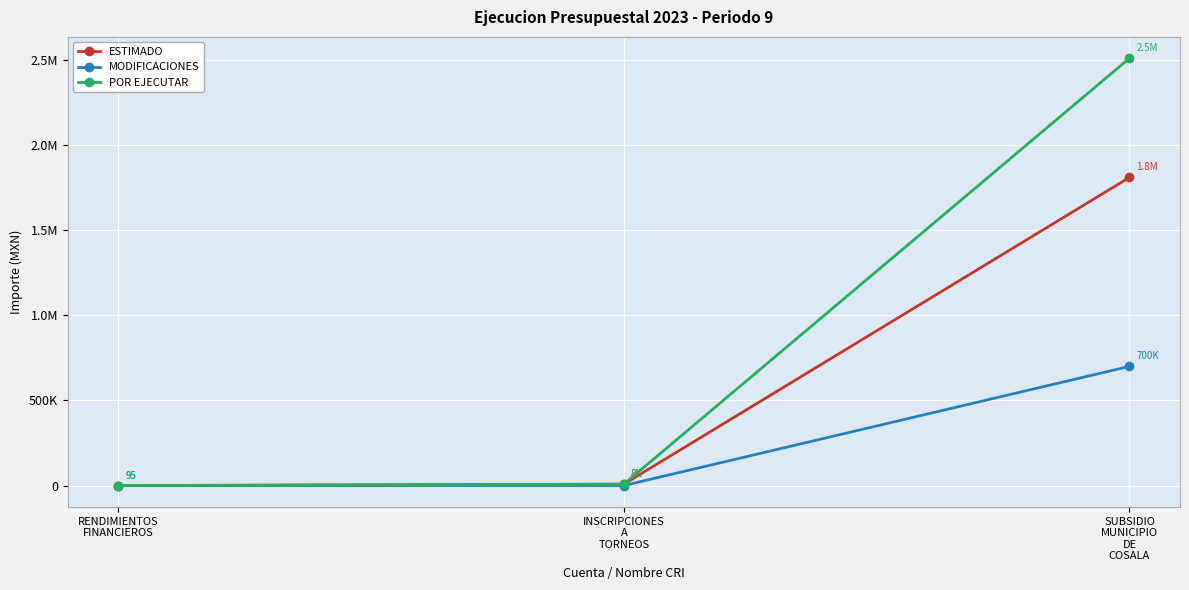

What is the value of the MODIFICACIONES point at the 3rd from the left?

700000.0